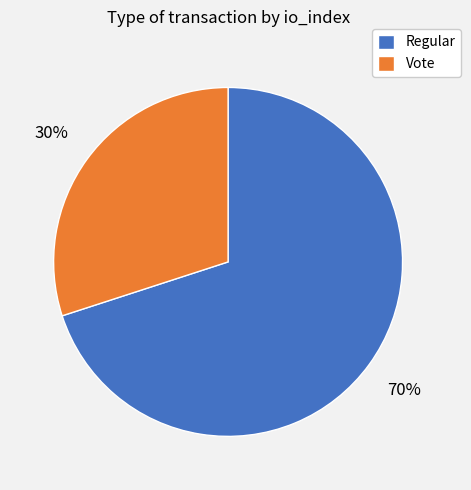

To the nearest percent, what portion does Vote represent?

30%